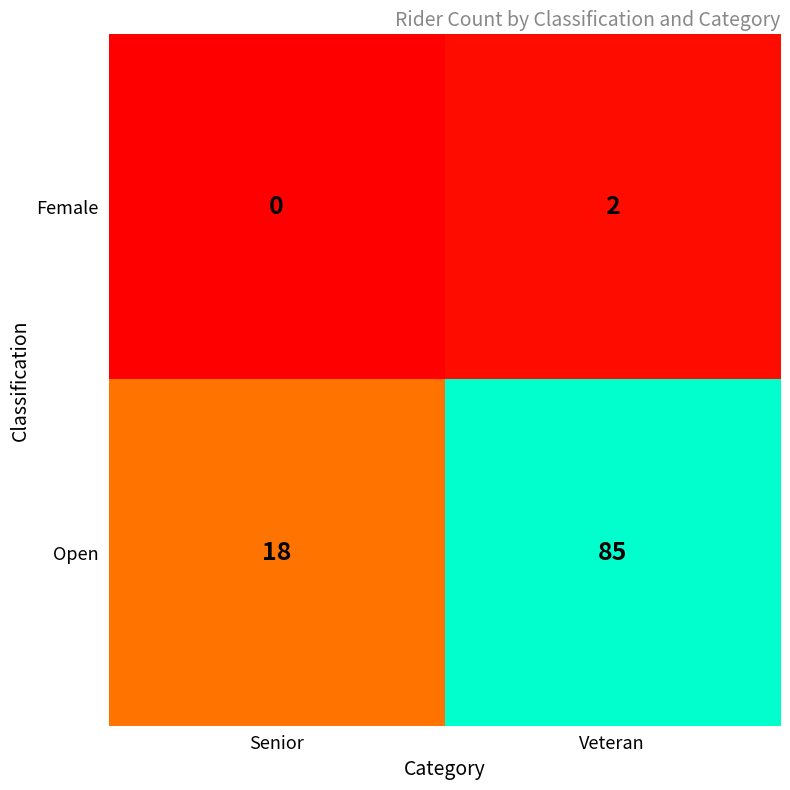

Which series has the largest total across all categories?

Open